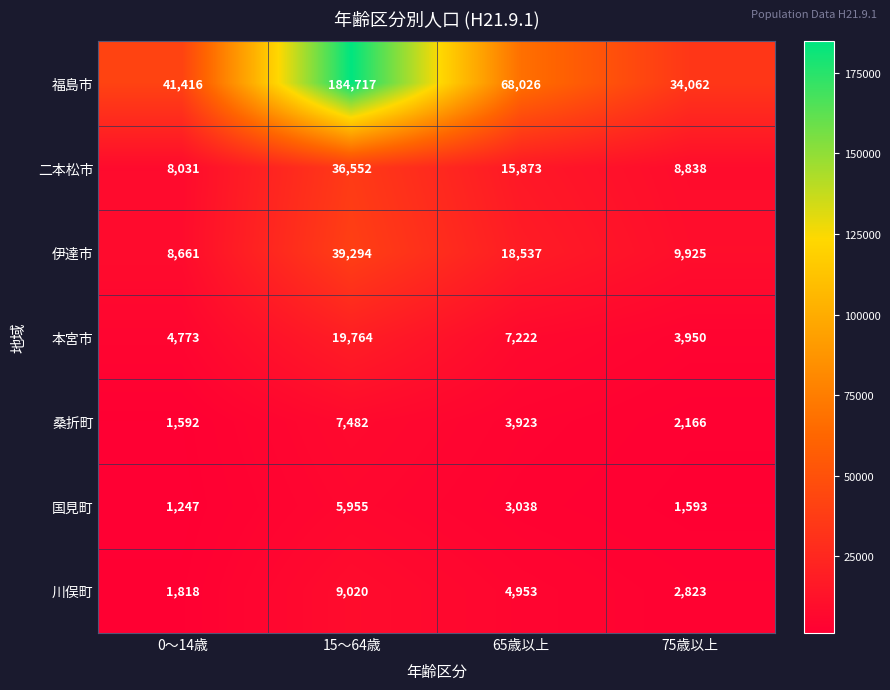

What is the sum of all 二本松市 values?

69294